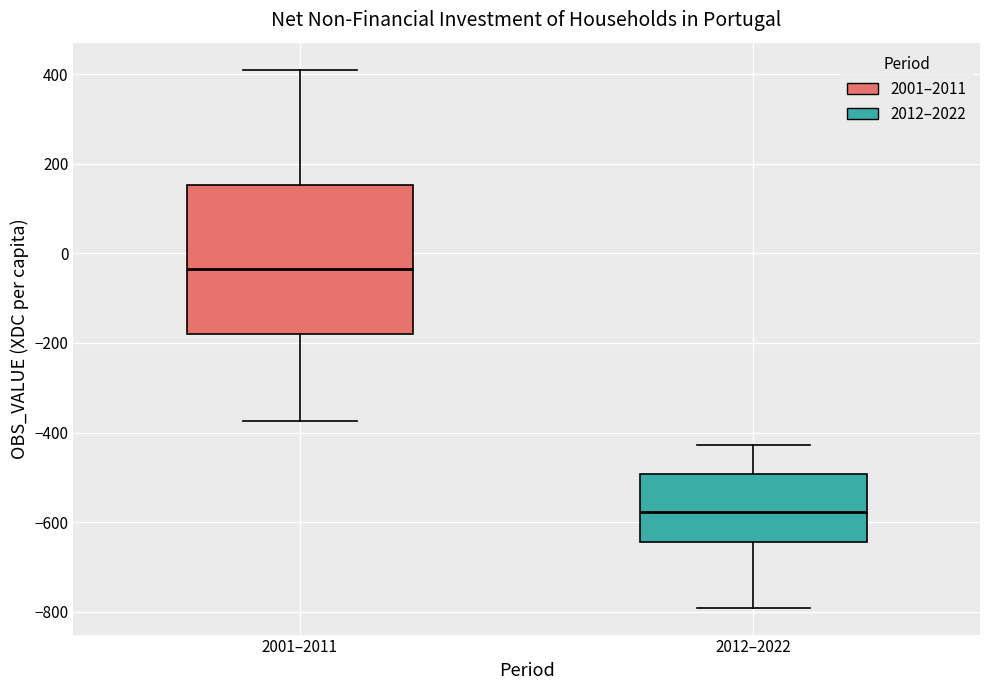

Which box's median line is the highest?

2001–2011